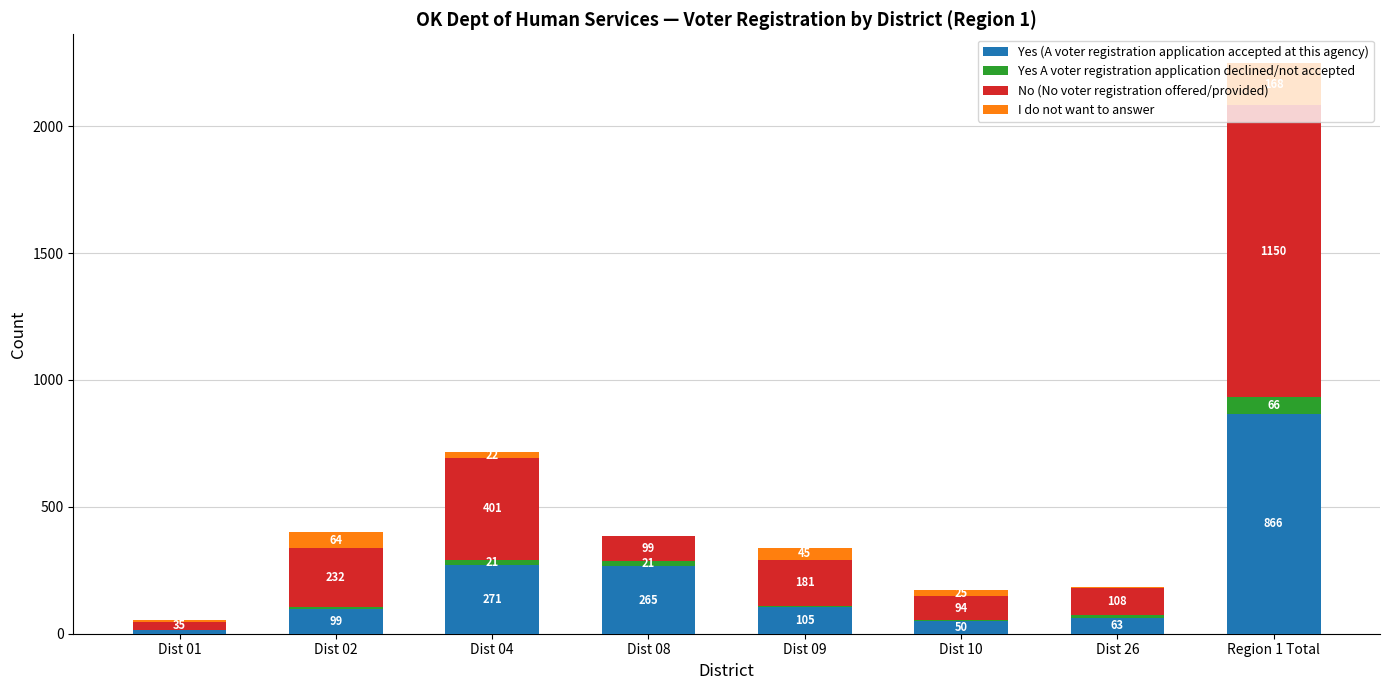

Where does the Yes (A voter registration application accepted at this agency) series first go above 105?

Dist 04